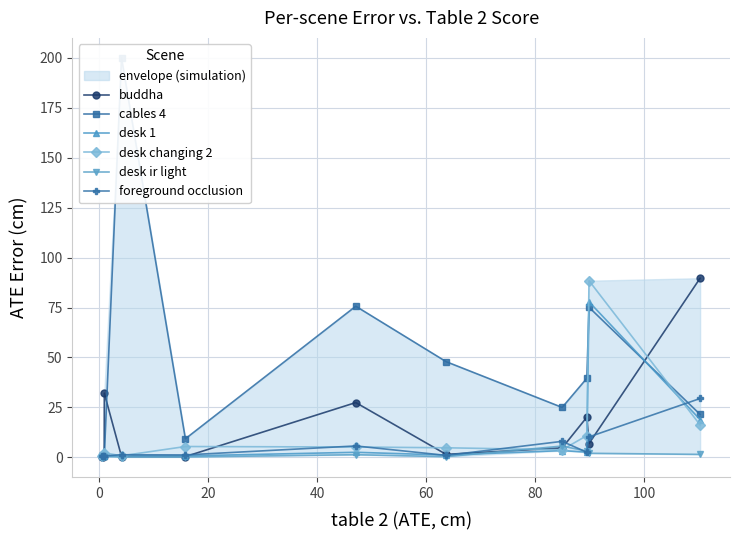

True or false: desk 1 has more than 0 interior local peaks.

True